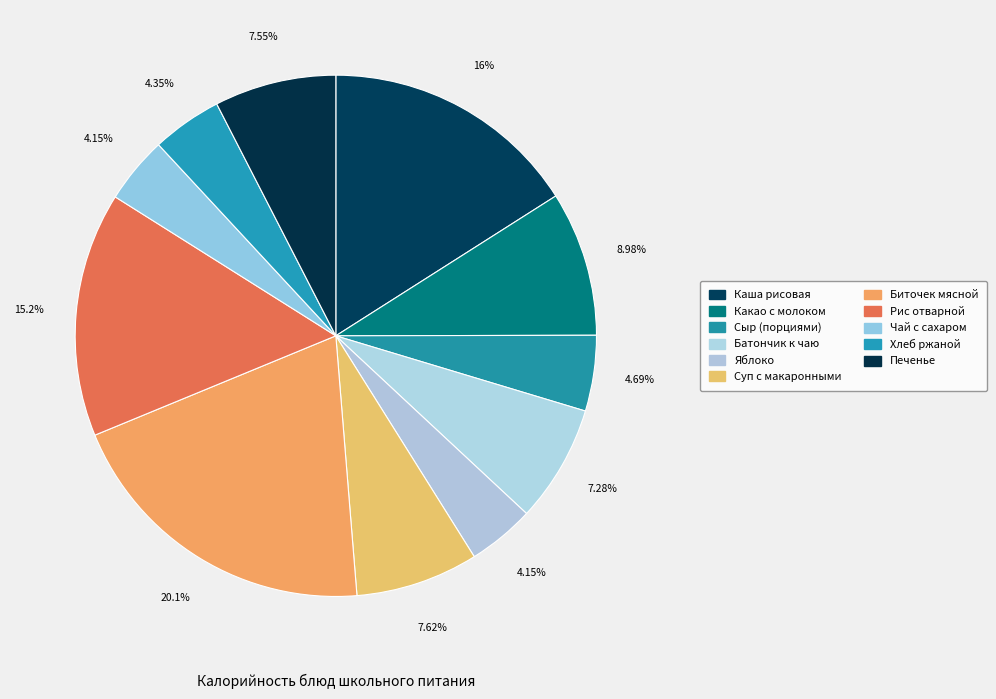

Which category has the smallest portion of the pie?

Яблоко